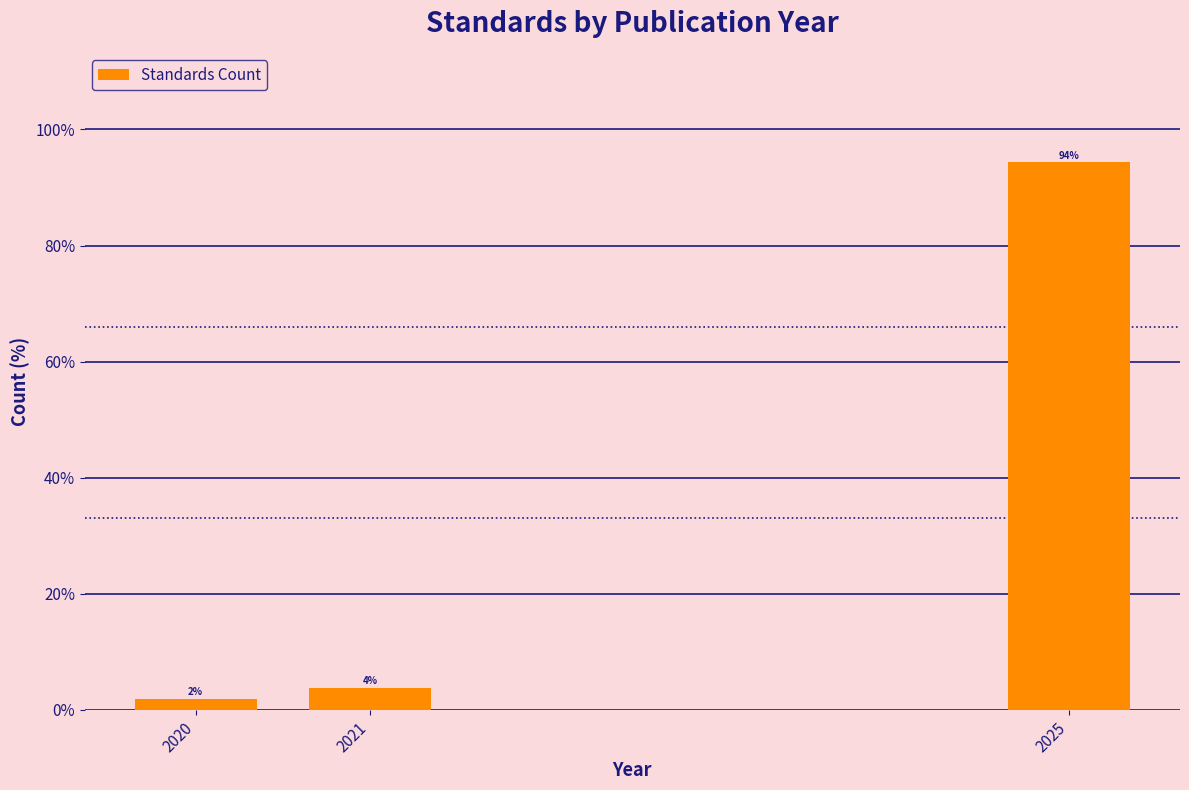

Does the chart contain any negative values?

No